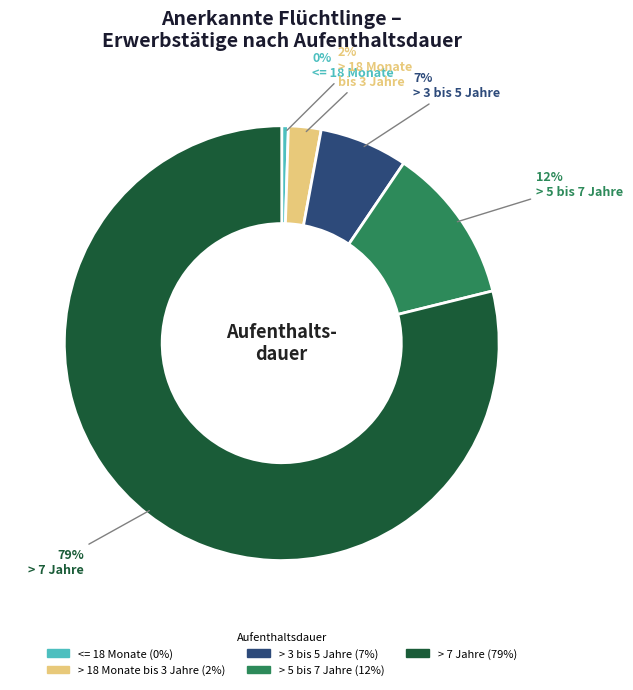

To the nearest percent, what is the average slice percentage?

20%